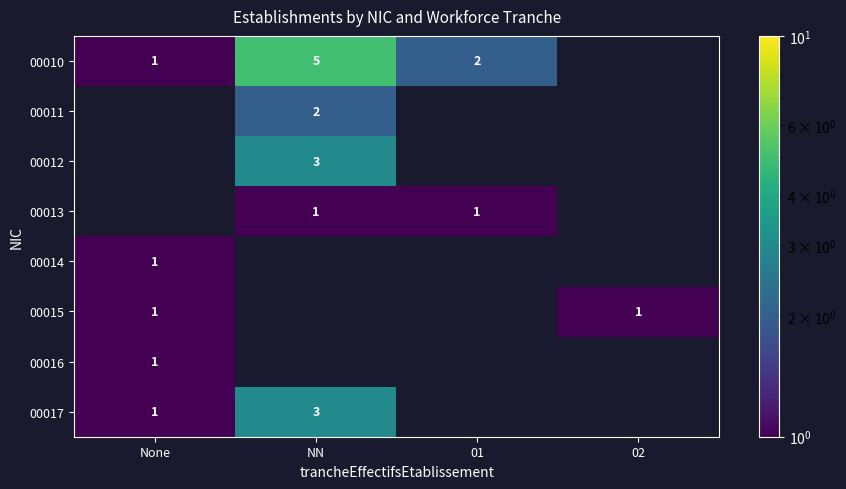

The 00012 series shows 5 at NN. True or false?

False